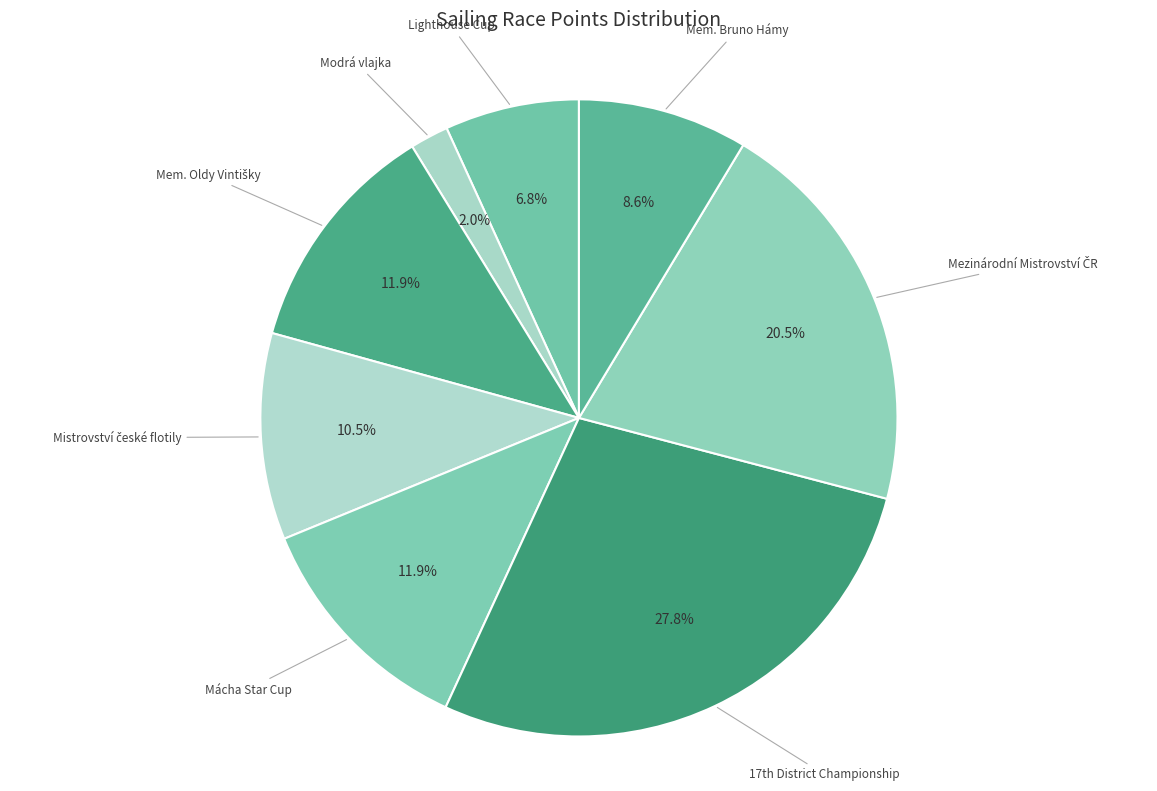

What is the largest slice in the pie chart?

17th District Championship